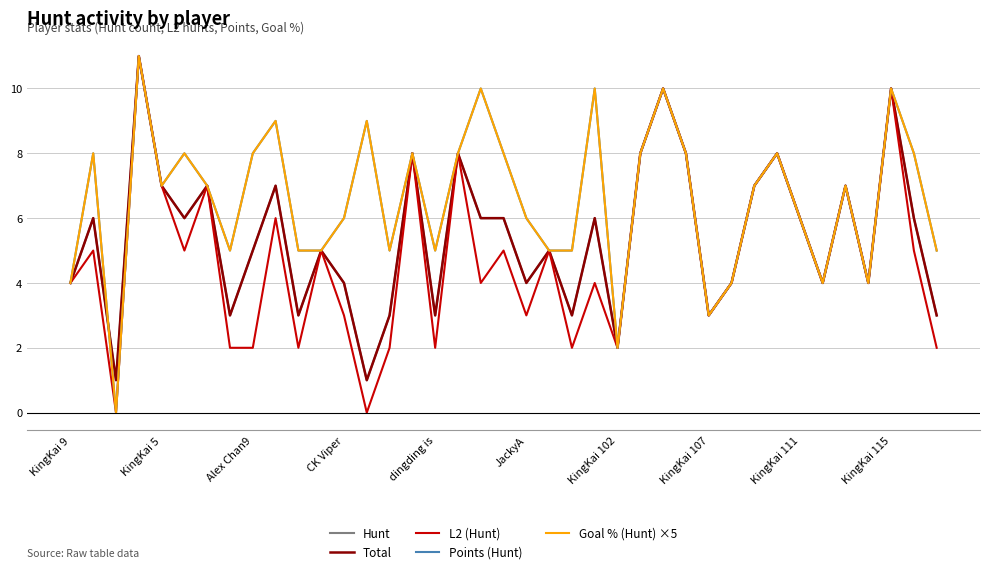

Does the chart display data point markers on the line(s)?

No